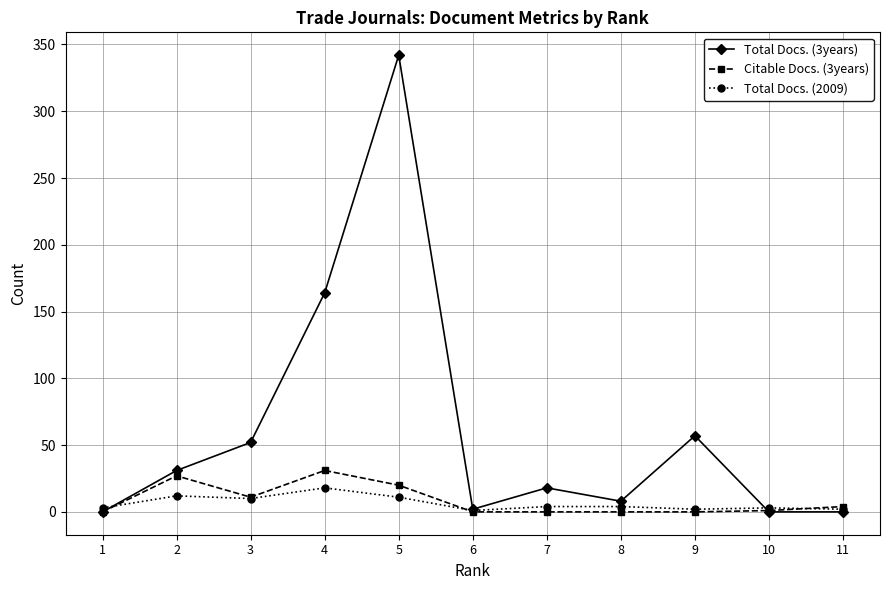

What is the sum of the Total Docs. (2009) values at 9 and 2?

14